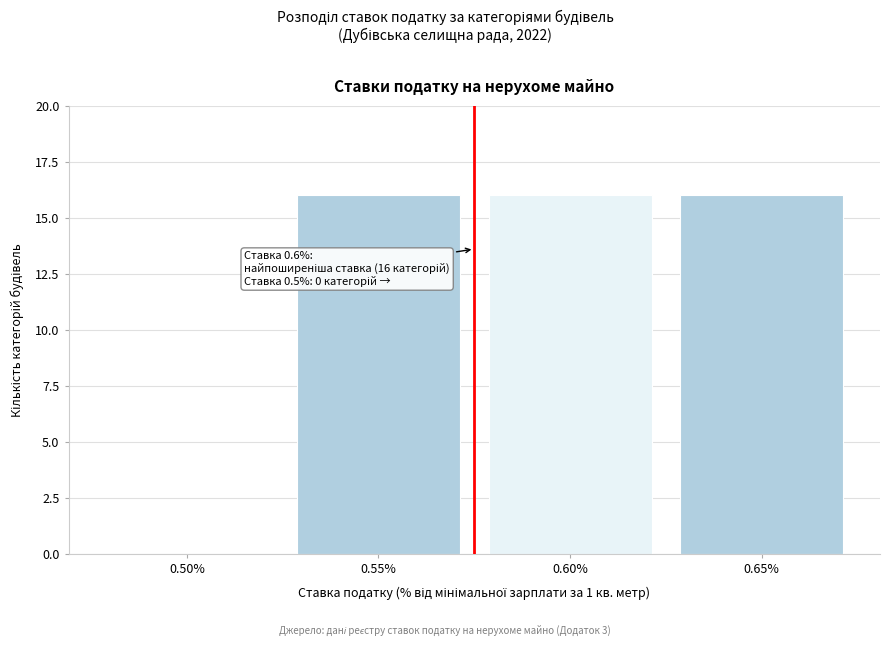

Reading right to left, extract all data points from this chart.

0.65%=16	0.60%=16	0.55%=16	0.50%=0